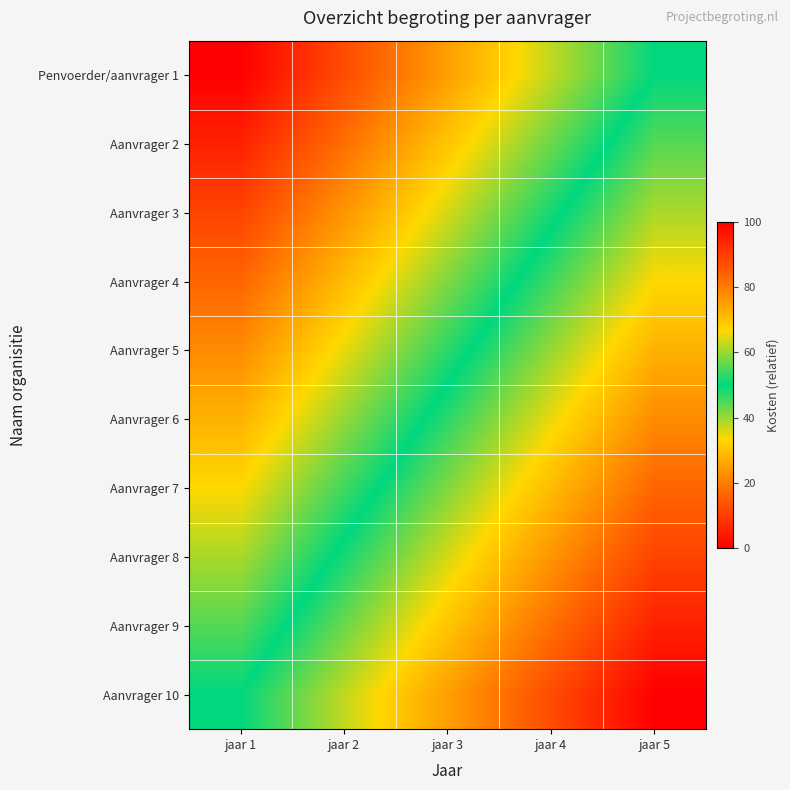

Reading right to left, extract all data points from this chart.

Penvoerder/aanvrager 1: jaar 5=50.0	jaar 4=37.5	jaar 3=25.0	jaar 2=12.5	jaar 1=0.0
Aanvrager 2: jaar 5=55.6	jaar 4=43.1	jaar 3=30.6	jaar 2=18.1	jaar 1=5.6
Aanvrager 3: jaar 5=61.1	jaar 4=48.6	jaar 3=36.1	jaar 2=23.6	jaar 1=11.1
Aanvrager 4: jaar 5=66.7	jaar 4=54.2	jaar 3=41.7	jaar 2=29.2	jaar 1=16.7
Aanvrager 5: jaar 5=72.2	jaar 4=59.7	jaar 3=47.2	jaar 2=34.7	jaar 1=22.2
Aanvrager 6: jaar 5=77.8	jaar 4=65.3	jaar 3=52.8	jaar 2=40.3	jaar 1=27.8
Aanvrager 7: jaar 5=83.3	jaar 4=70.8	jaar 3=58.3	jaar 2=45.8	jaar 1=33.3
Aanvrager 8: jaar 5=88.9	jaar 4=76.4	jaar 3=63.9	jaar 2=51.4	jaar 1=38.9
Aanvrager 9: jaar 5=94.4	jaar 4=81.9	jaar 3=69.4	jaar 2=56.9	jaar 1=44.4
Aanvrager 10: jaar 5=100.0	jaar 4=87.5	jaar 3=75.0	jaar 2=62.5	jaar 1=50.0